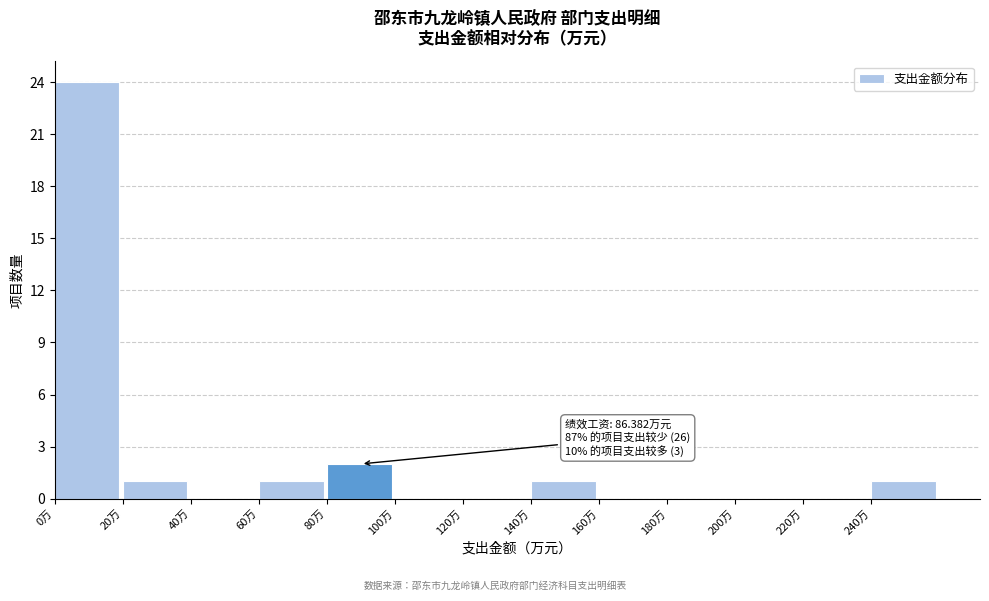

Over which range of the x-axis is the bar tallest?

0 to 20